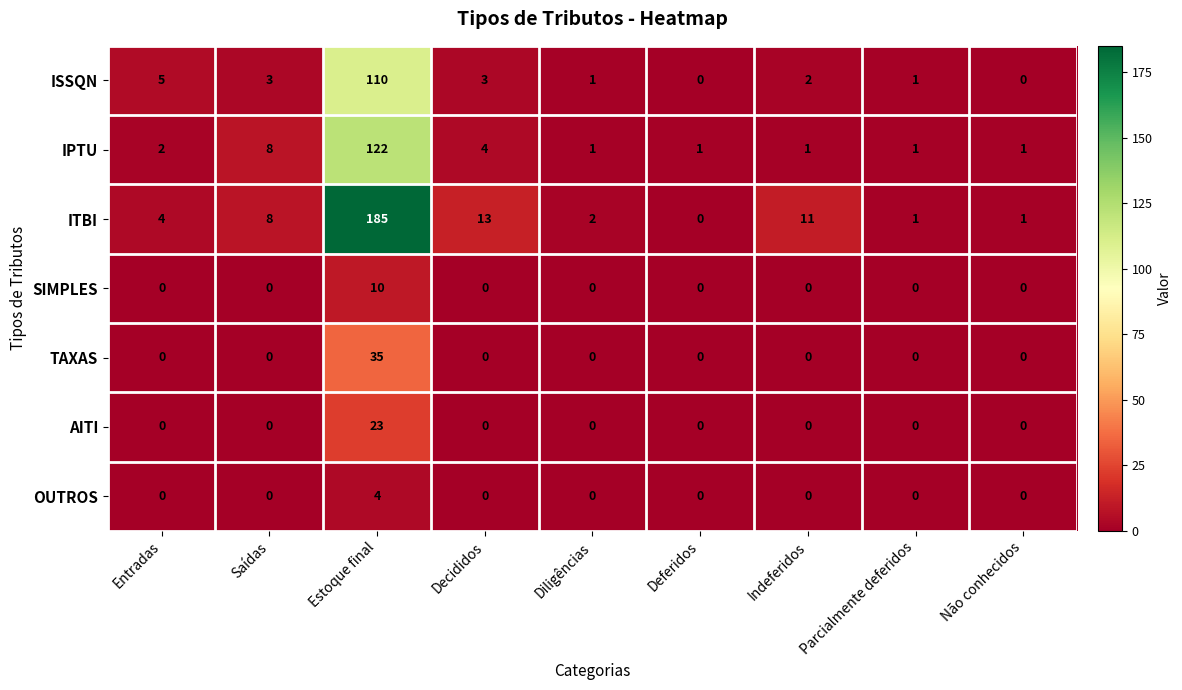

Count the number of data series in this chart.

7